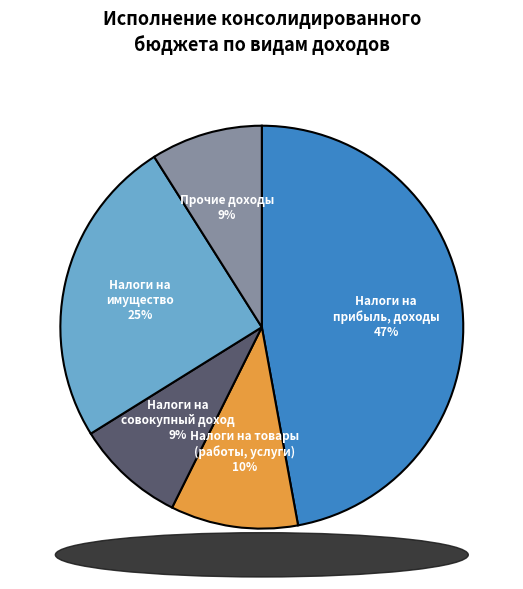

Is there a majority slice in this chart?

No